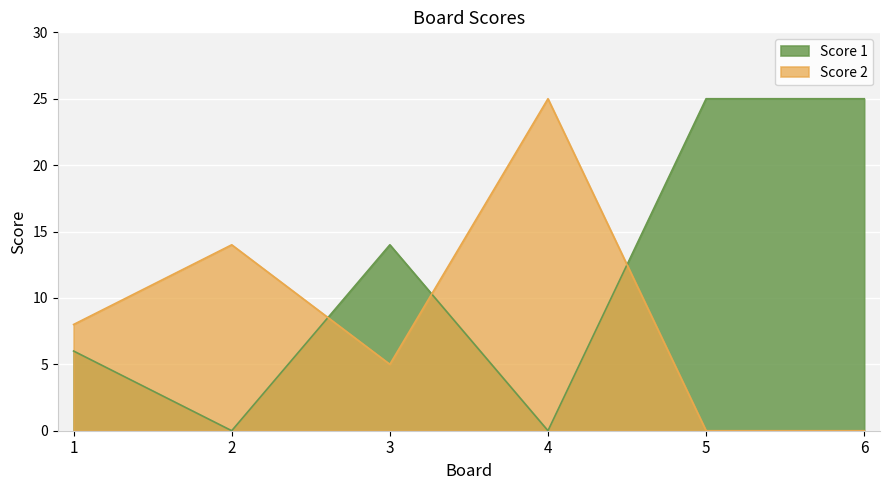

What is the difference between the Score 2 values at 6 and 2?

14